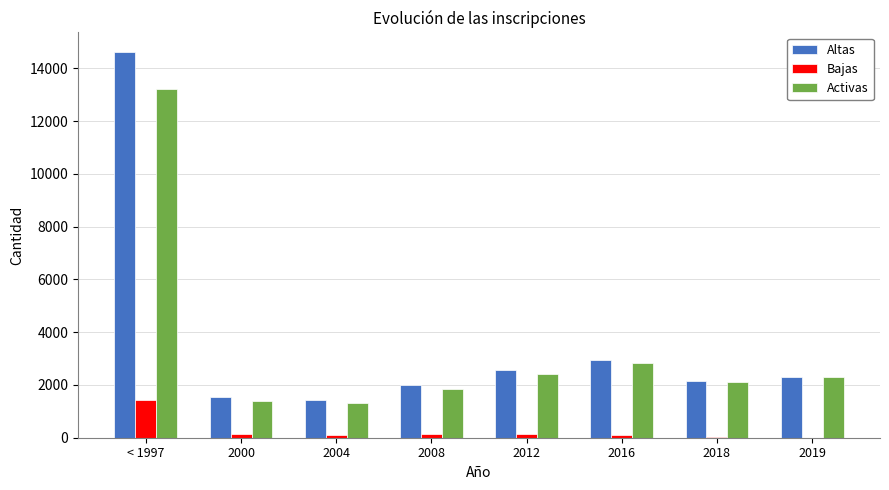

The value of Altas at 2018 is 2145. True or false?

True